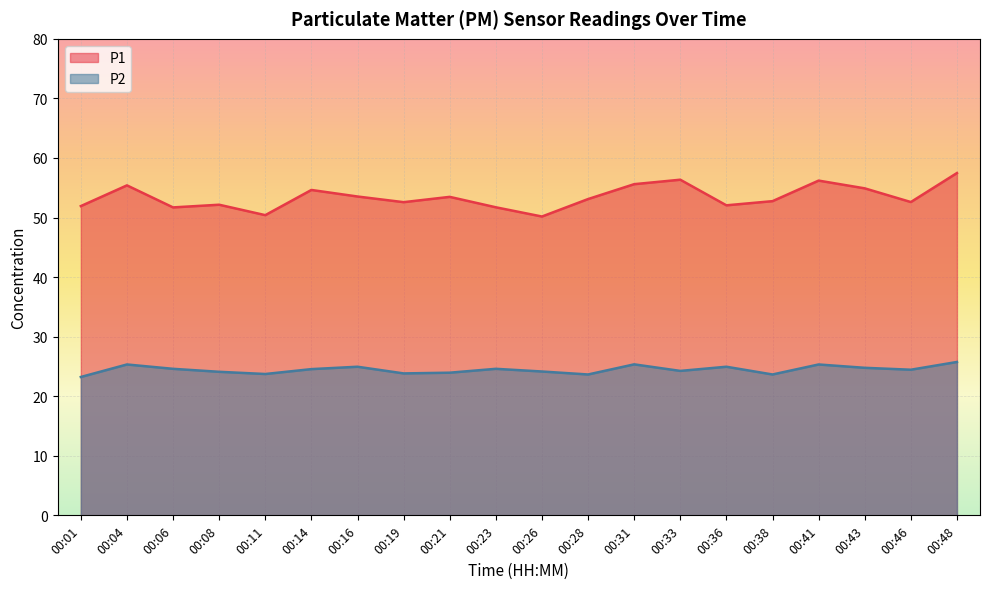

Does the chart display data point markers on the line(s)?

No